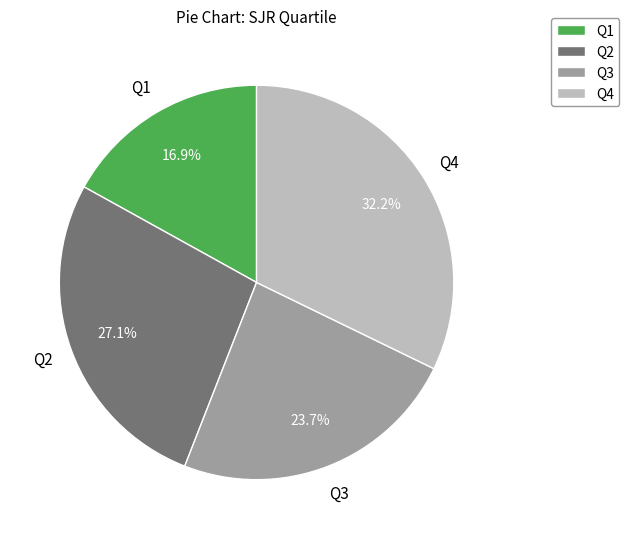

To the nearest percent, what is the average slice percentage?

25%